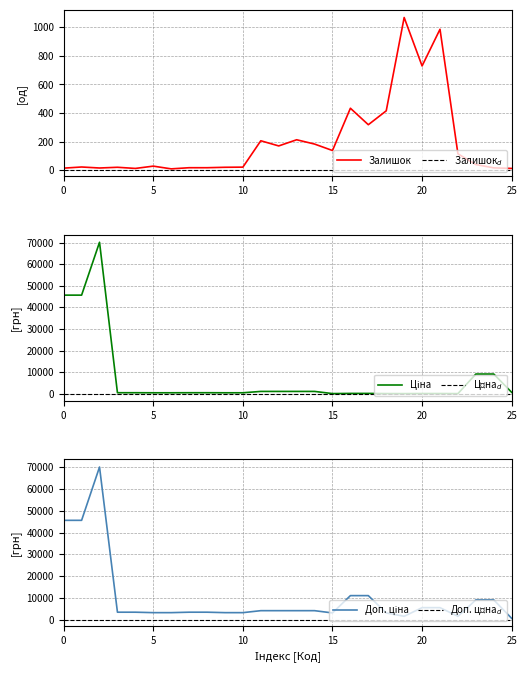

What is the maximum value for Залишок?

1067